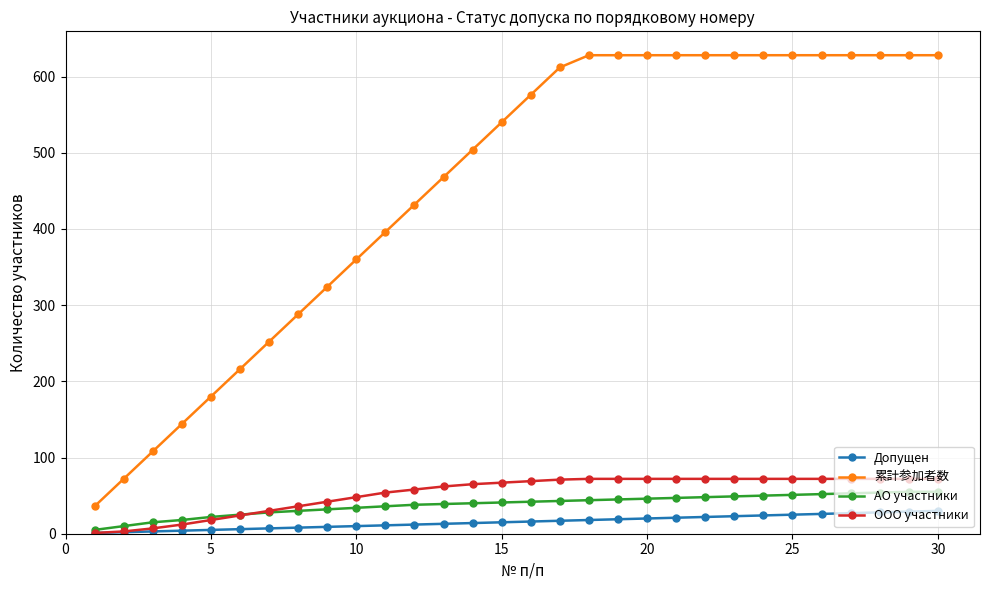

What is the maximum value shown in the chart?

628